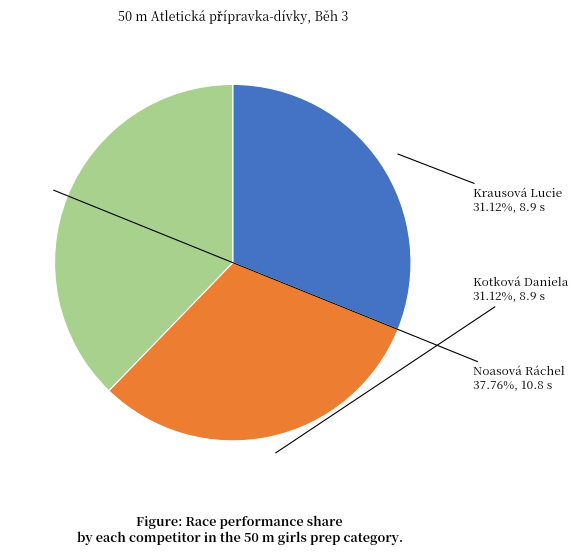

Which has a higher value, Noasová Ráchel or Kotková Daniela?

Noasová Ráchel